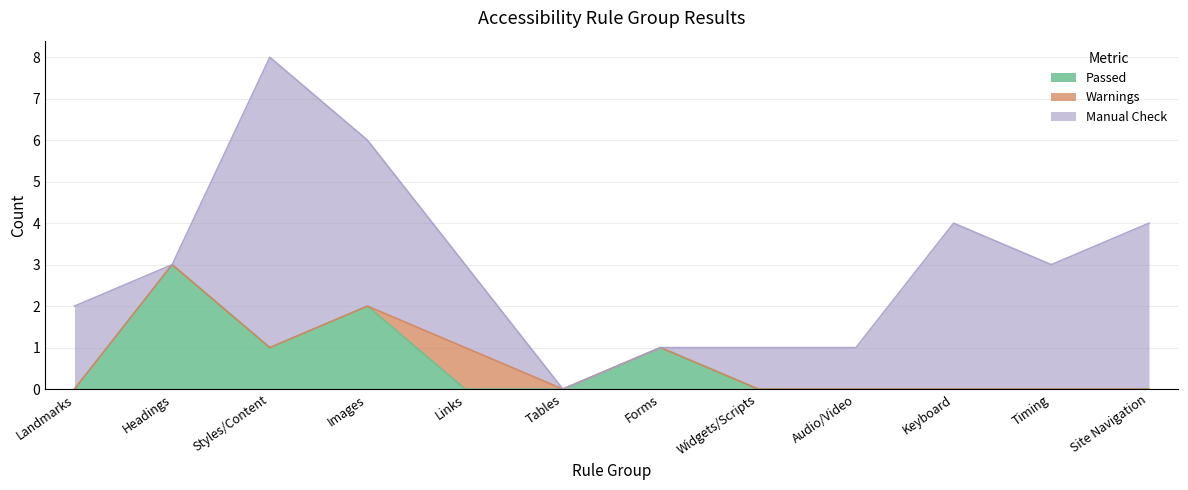

Reading left to right, extract all data points from this chart.

Passed: 0	3	1	2	0	0	1	0	0	0	0	0
Warnings: 0	0	0	0	1	0	0	0	0	0	0	0
Manual Check: 2	0	7	4	2	0	0	1	1	4	3	4